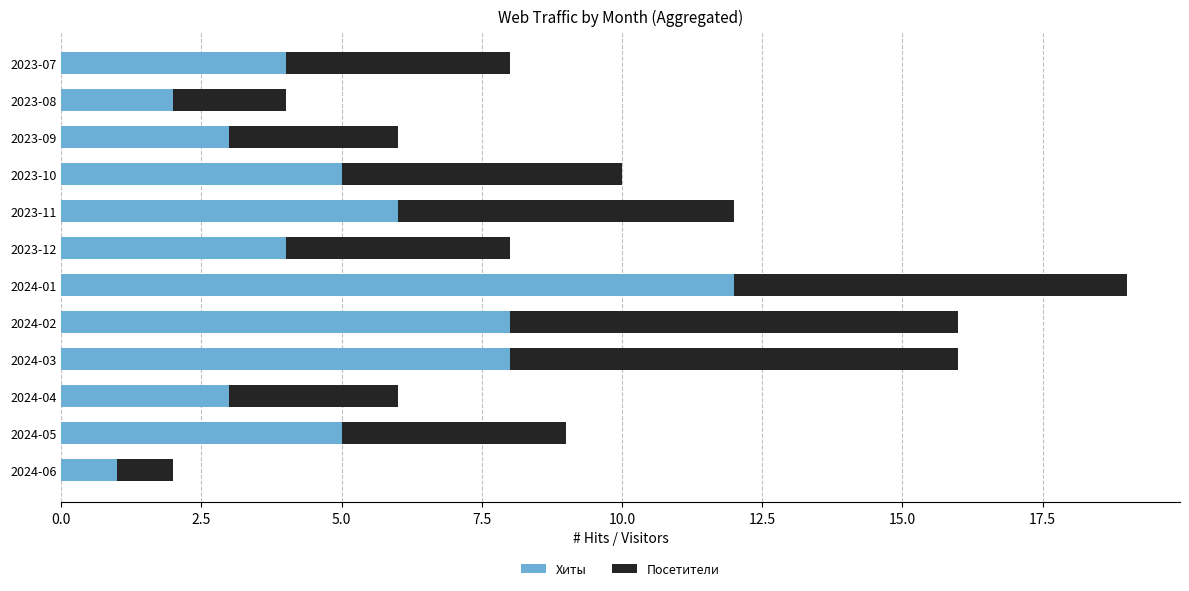

What is the total value across all series at 2023-10?

10